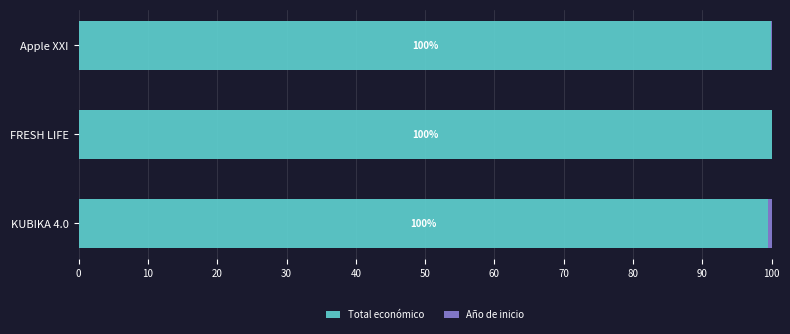

Where is Total económico nearest to the value 99?

KUBIKA 4.0